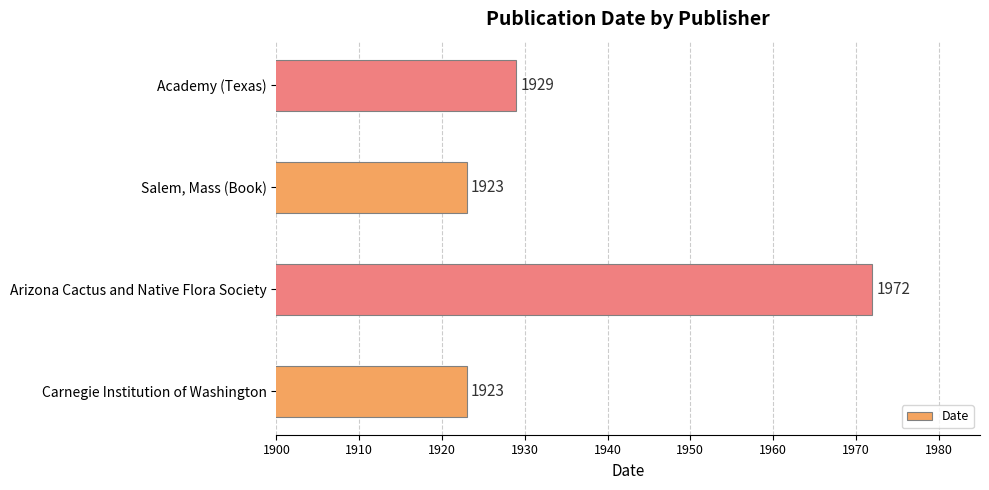

Reading bottom to top, extract all data points from this chart.

Carnegie Institution of Washington=1923	Arizona Cactus and Native Flora Society=1972	Salem, Mass (Book)=1923	Academy (Texas)=1929